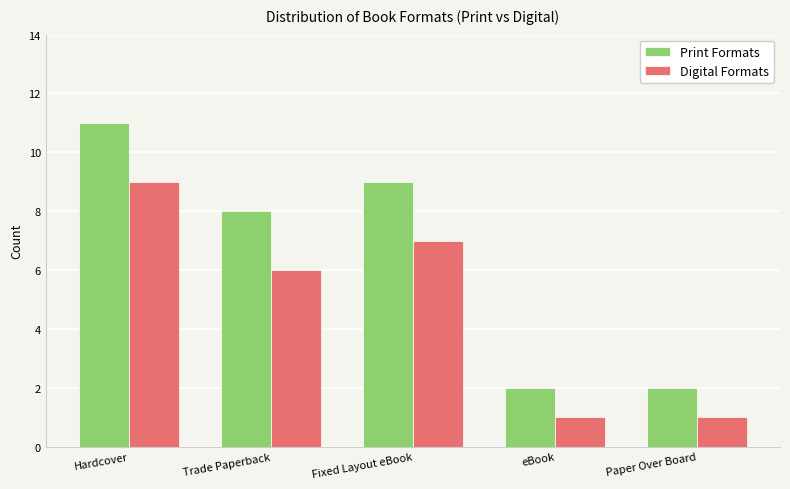

What is the label of the 2nd bar from the left?

Trade Paperback